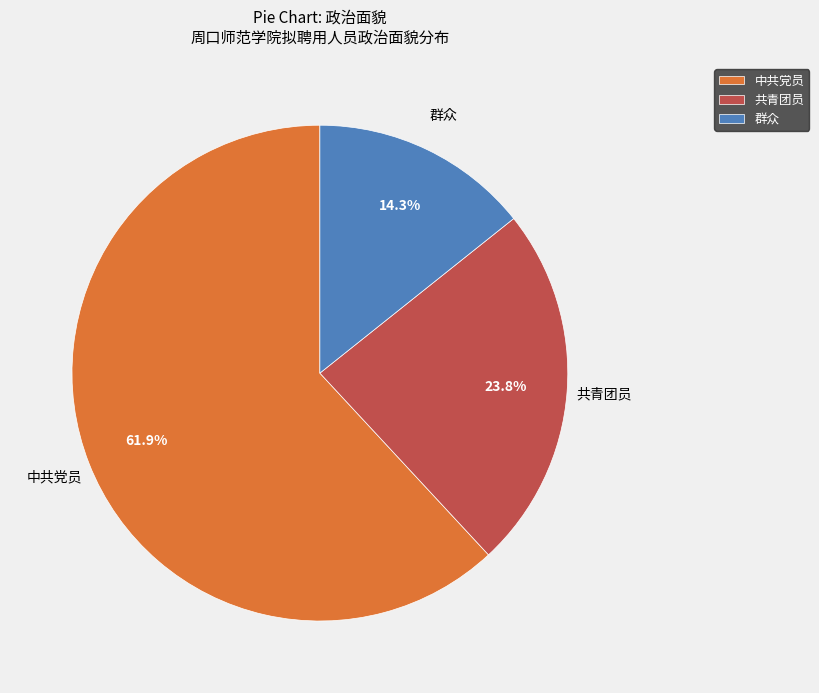

To the nearest percent, what is the combined percentage of 中共党员 and 共青团员?

86%